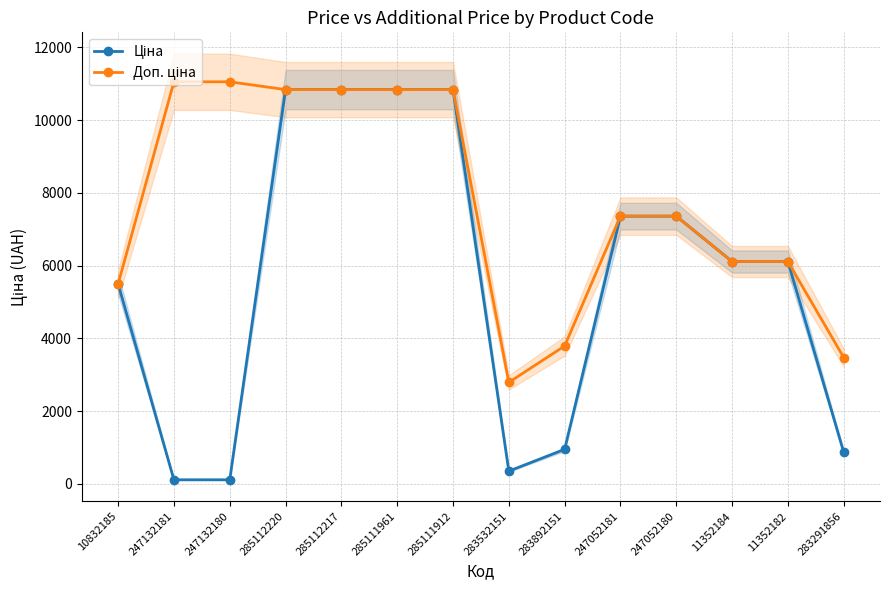

What is the value of the Доп. ціна point at the 14th from the left?

3472.1